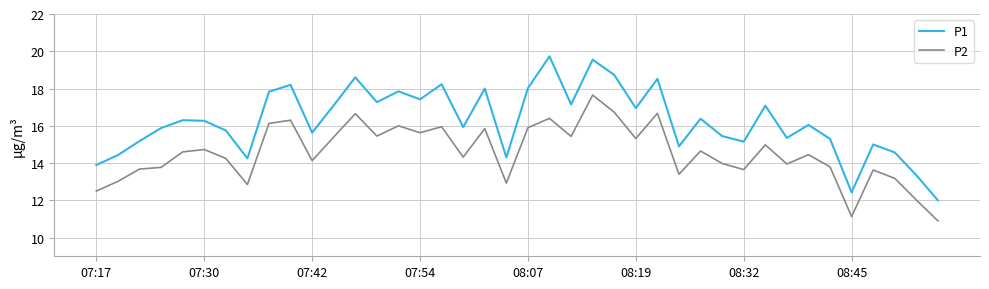

What is the difference between the maximum and minimum values in the P1 series?

7.7